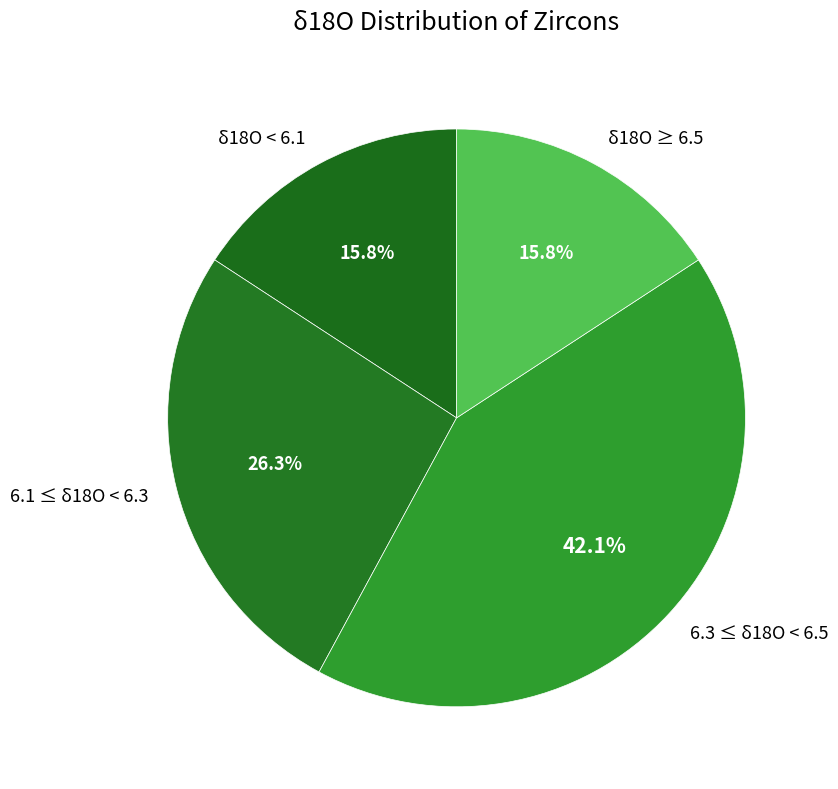

Which slice is the largest?

6.3 ≤ δ18O < 6.5